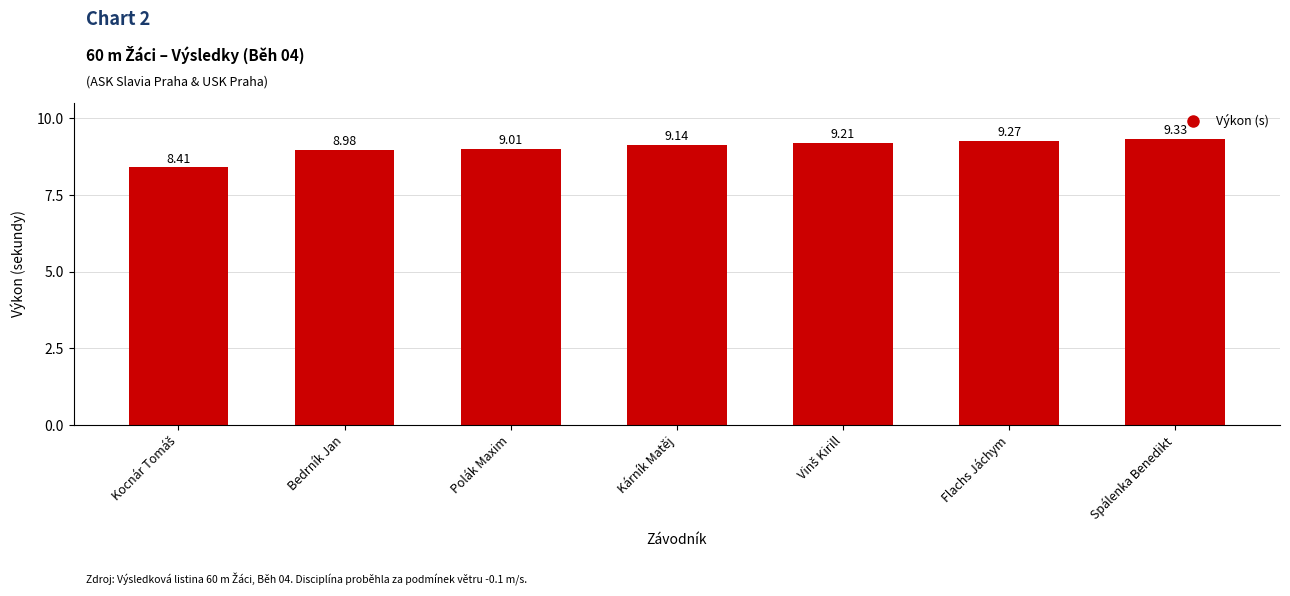

Where does the data first go above 9?

Polák Maxim